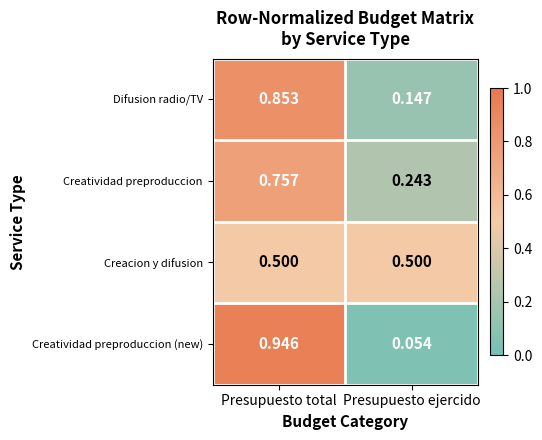

Which category has the lowest value in the Creatividad preproduccion series?

Presupuesto ejercido